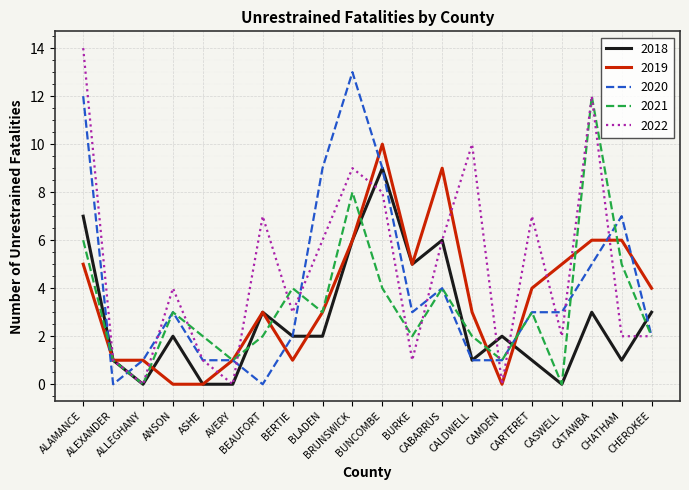

Which series has the widest spread of values?

2022